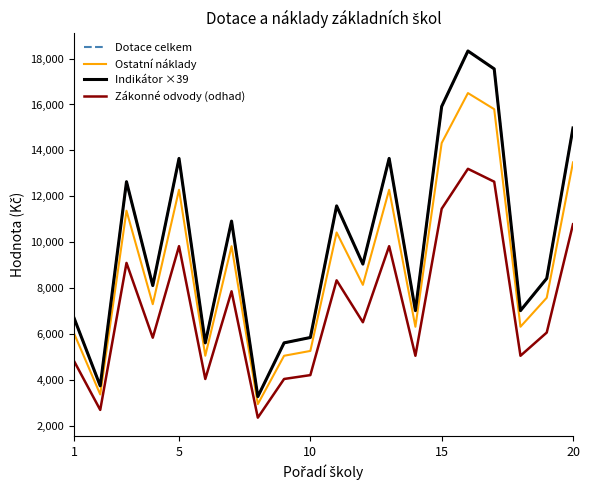

At how many categories does at least one series exceed 12910?

6